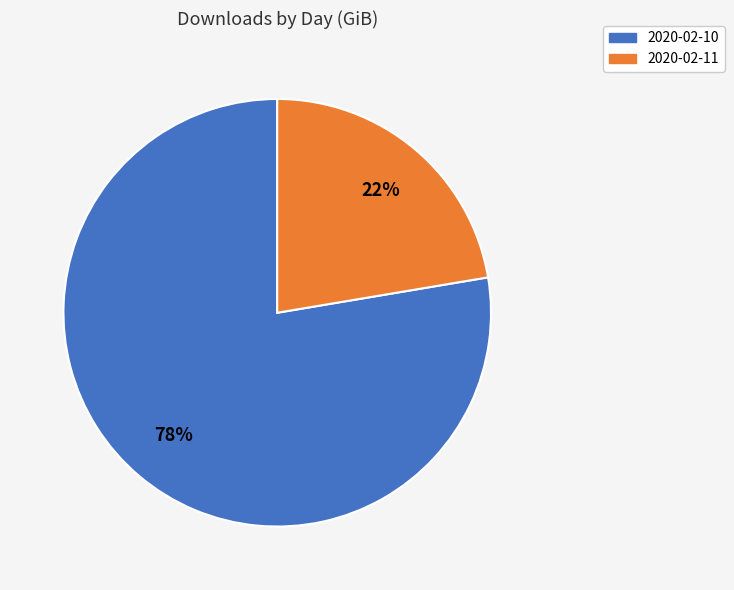

To the nearest percent, what percentage of the pie is 2020-02-11?

22%